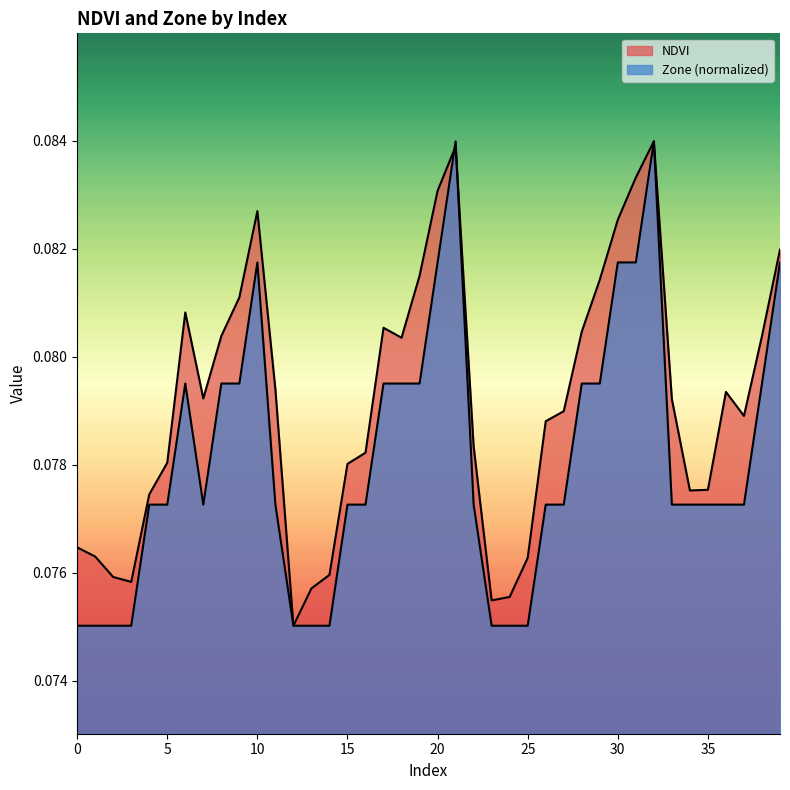

The NDVI series shows 0.1 at 16. True or false?

True